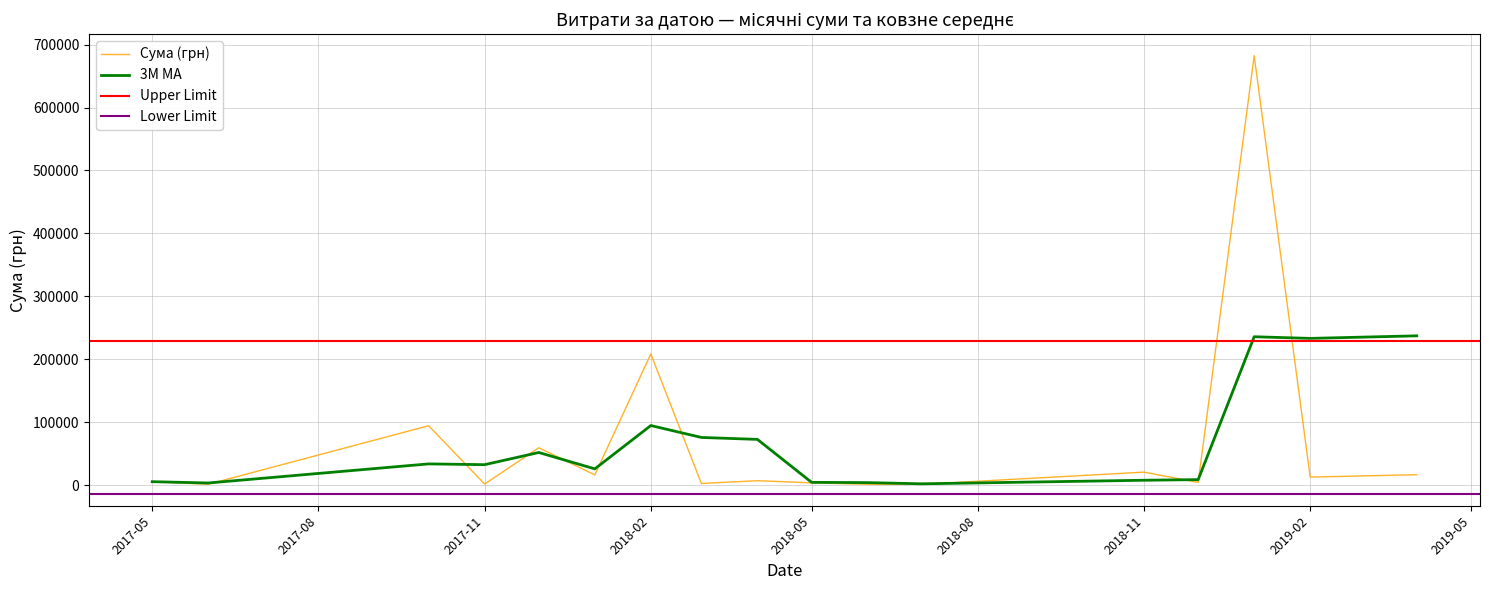

What is the maximum value for 3M MA?

237258.3